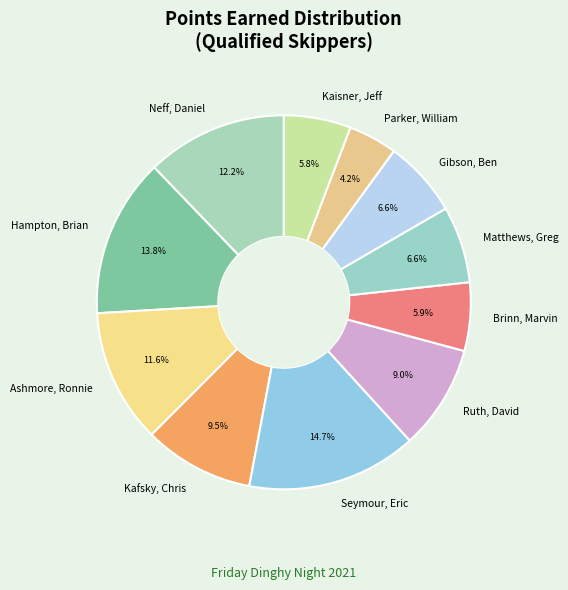

What is the ratio of the value at Seymour, Eric to the value at Hampton, Brian?

1.1